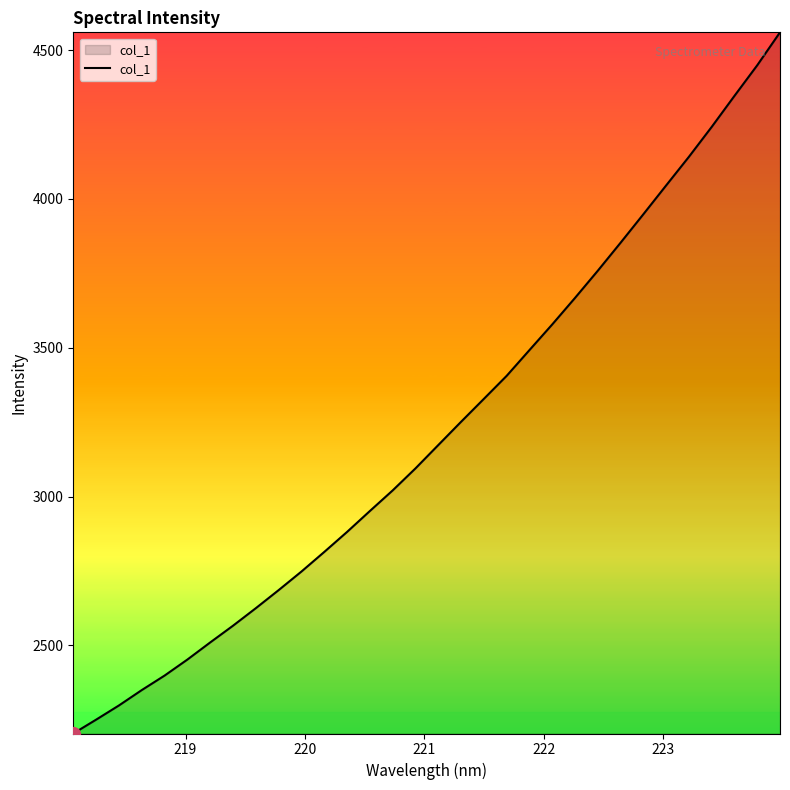

What is the difference between the maximum and minimum values?

2356.6